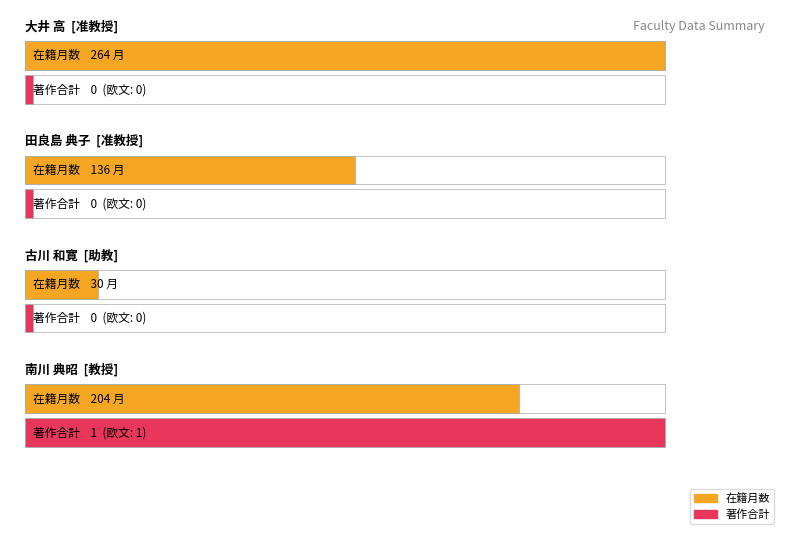

The 著作合計(欧文) series shows 1 at 南川 典昭. True or false?

True